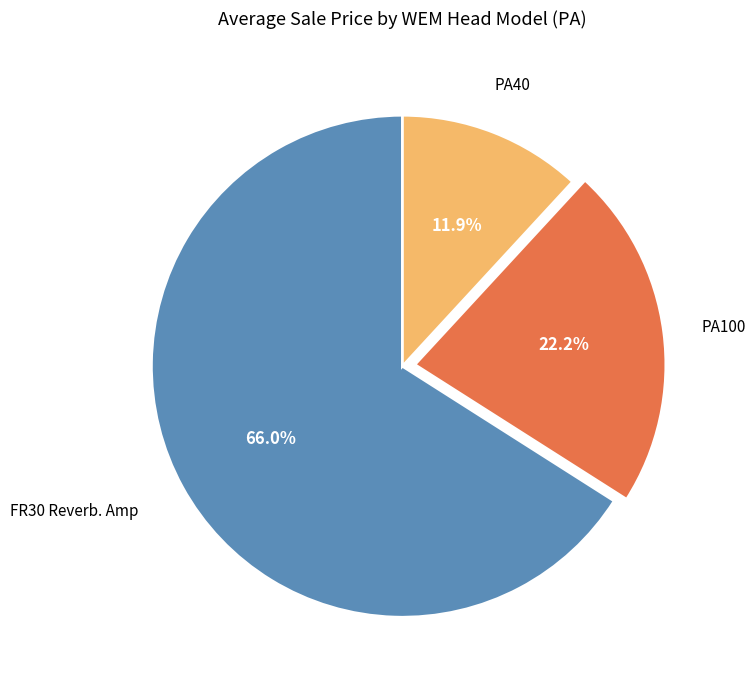

Which has a higher value, PA100 or PA40?

PA100